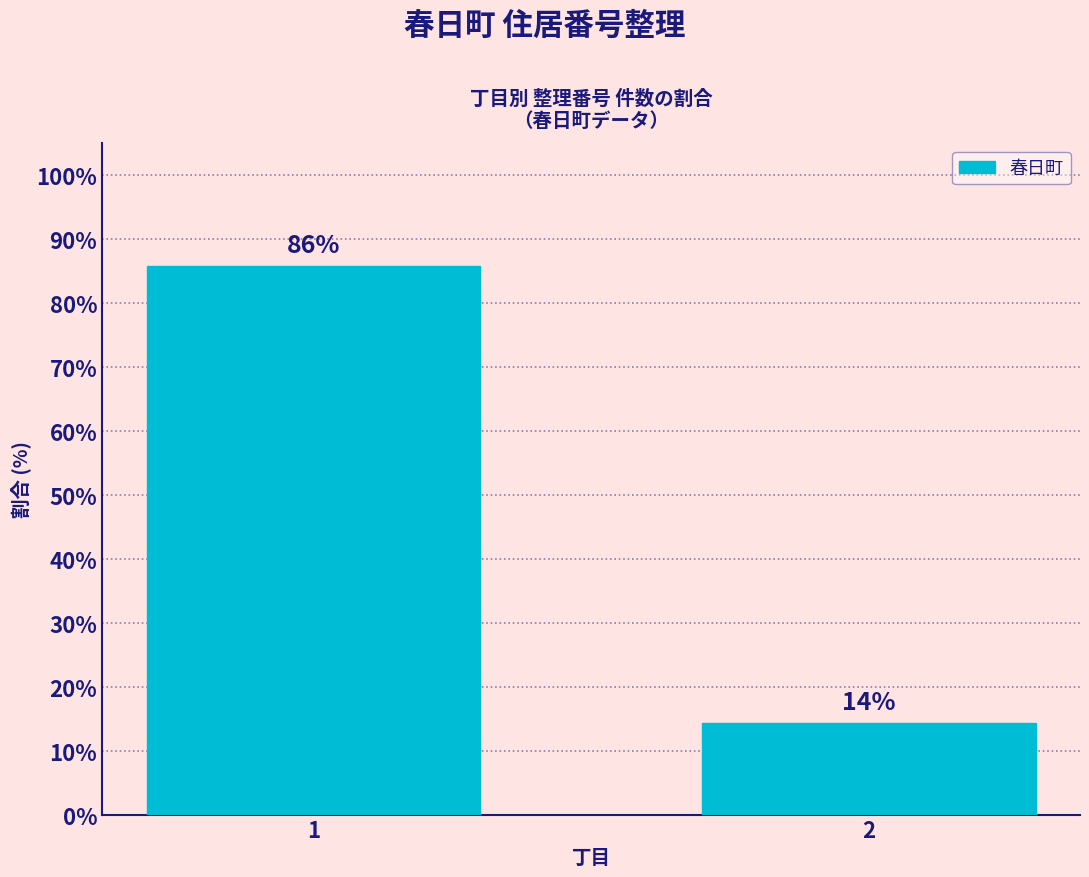

How many data points are above 85?

1